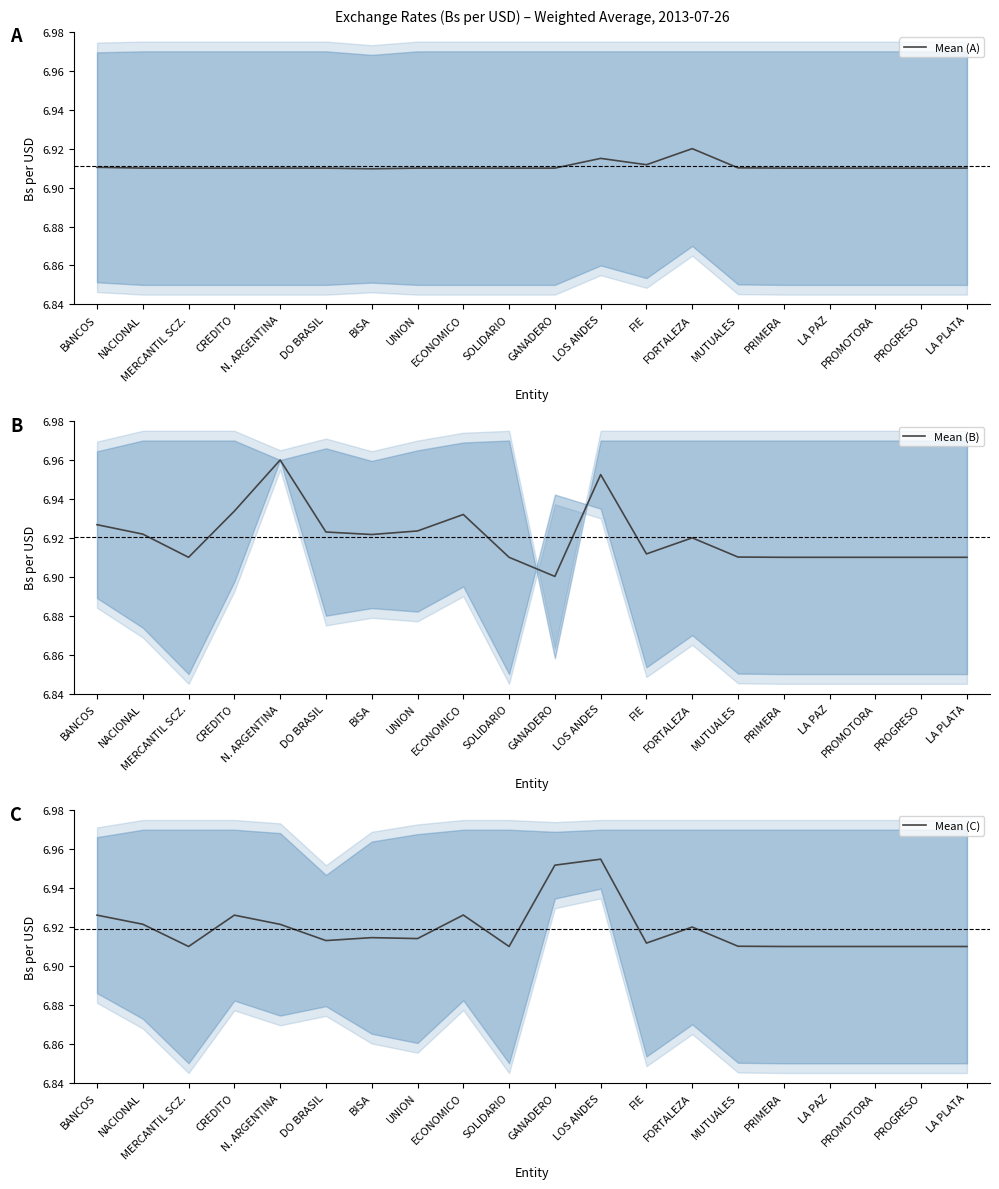

Does the chart display data point markers on the line(s)?

No